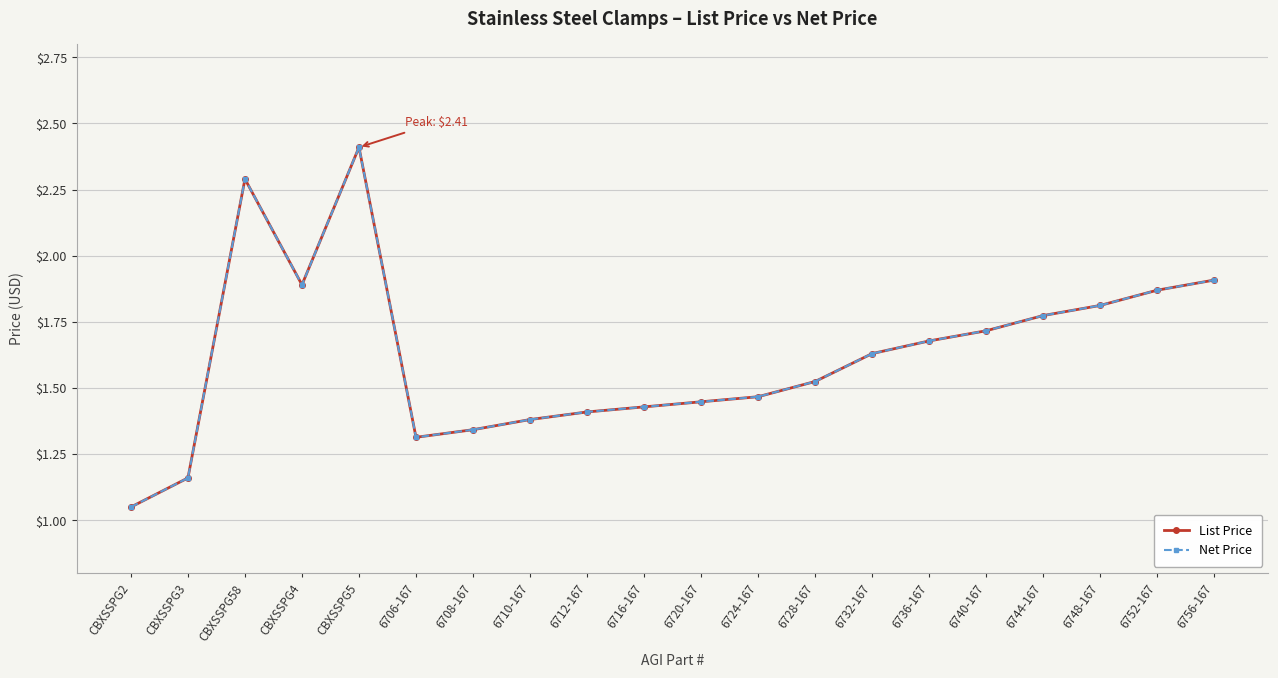

What are all the series names shown in the legend?

List Price, Net Price